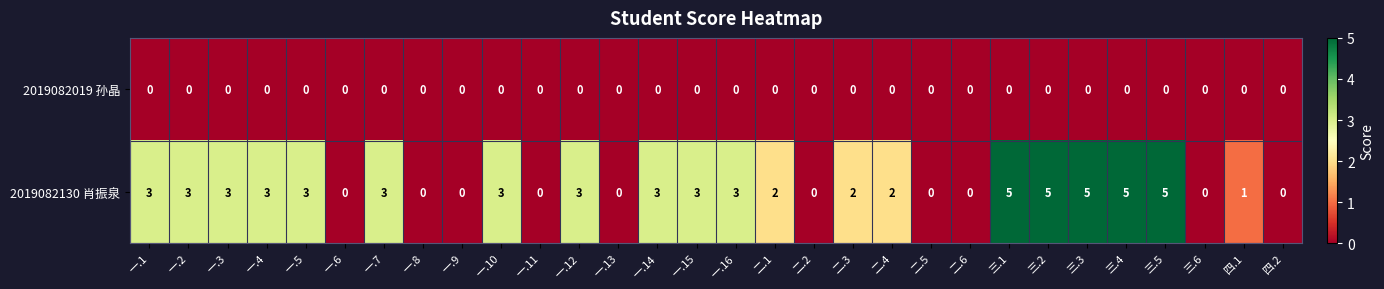

Which series has the largest range (max minus min)?

2019082130 肖振泉